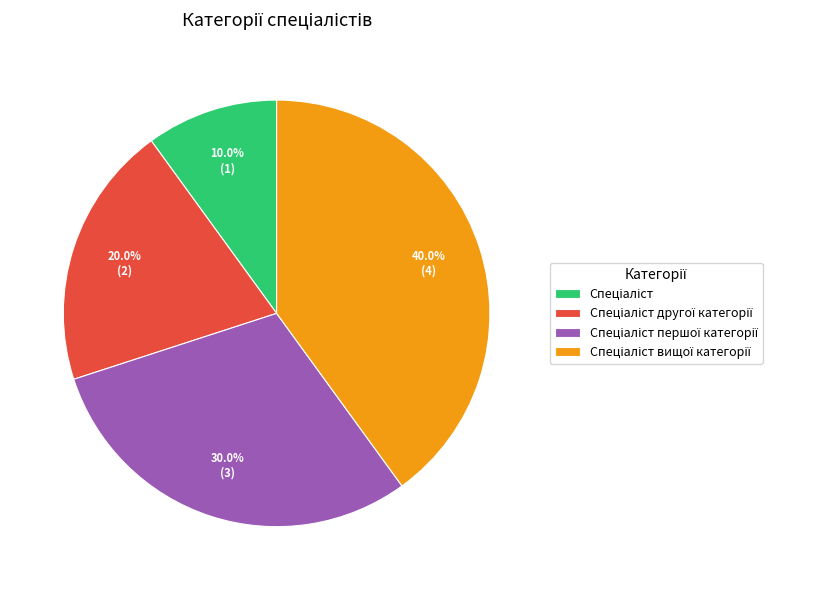

Does any single category account for the majority?

No